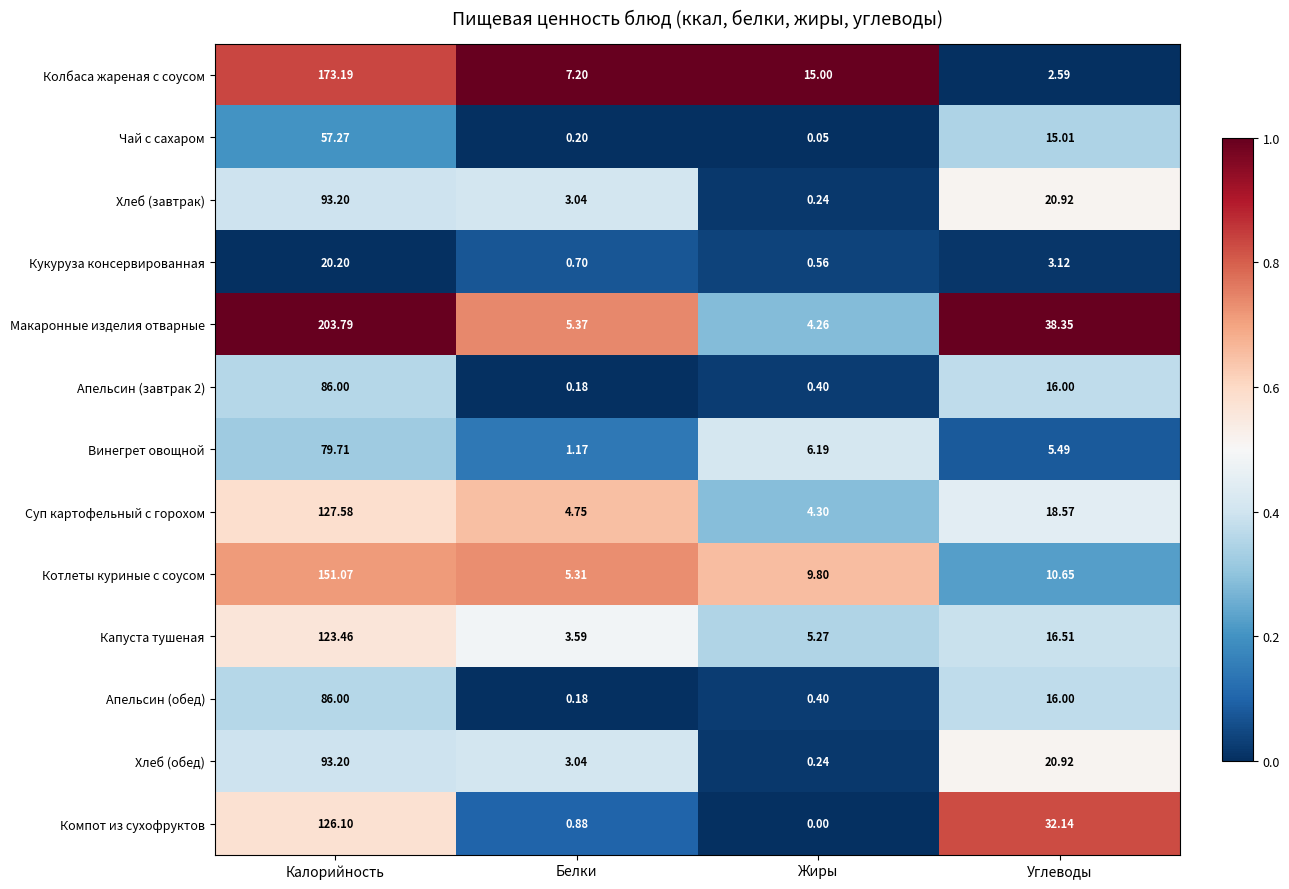

Which series has the largest total across all categories?

Макаронные изделия отварные